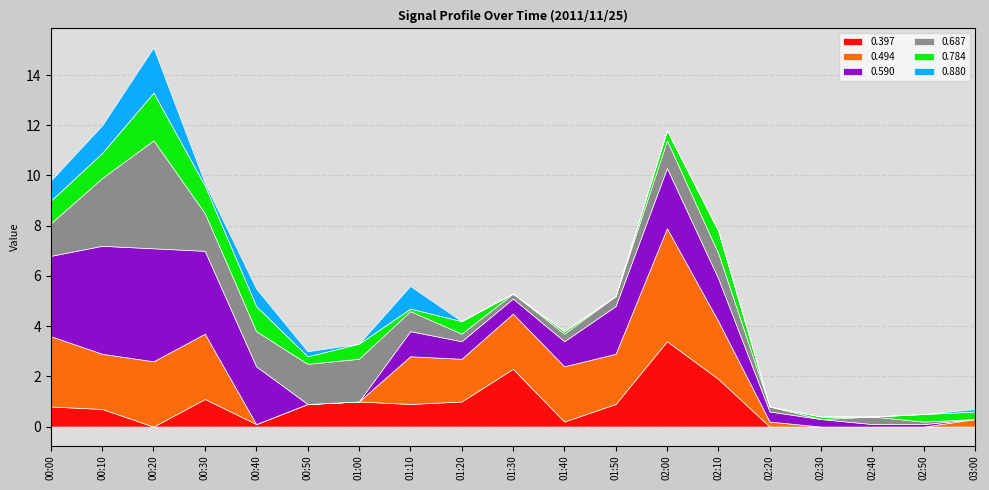

At how many categories does at least one series exceed -32?

19